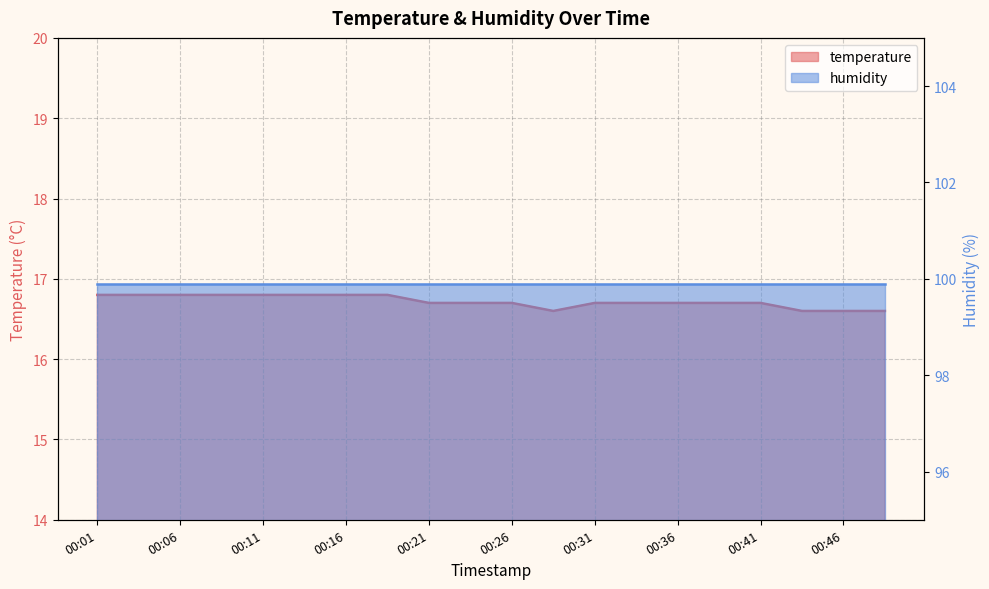

Reading left to right, transcribe all the data shown in this chart.

16.8	16.8	16.8	16.8	16.8	16.8	16.8	16.8	16.7	16.7	16.7	16.6	16.7	16.7	16.7	16.7	16.7	16.6	16.6	16.6